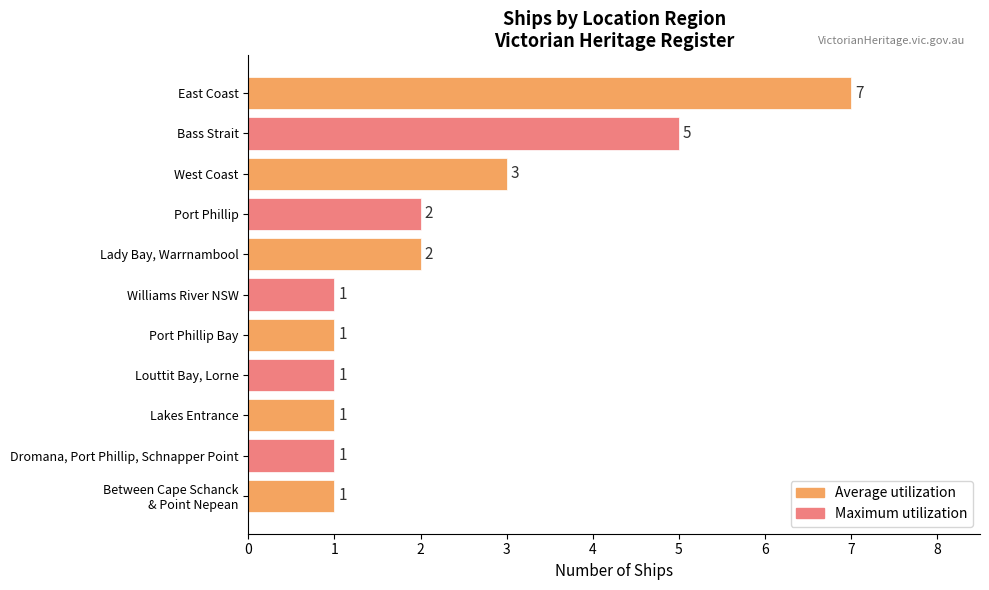

What is the label of the 3rd bar from the top?

West Coast